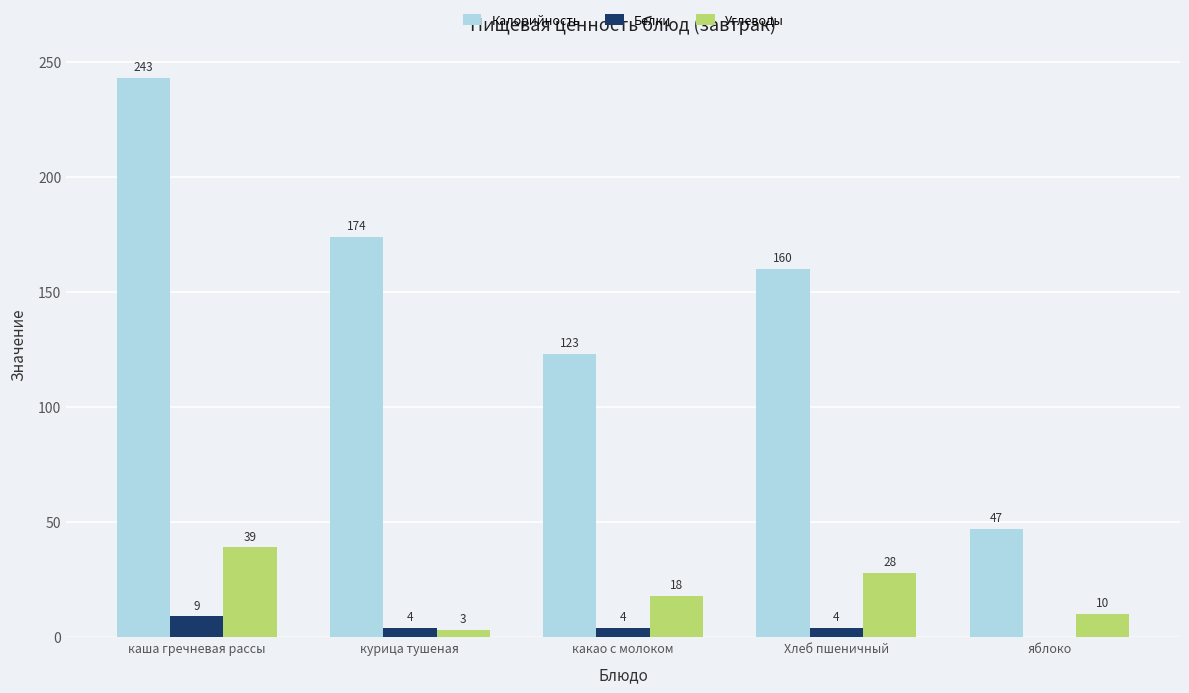

What is the spread (max minus min) of values at какао с молоком?

119